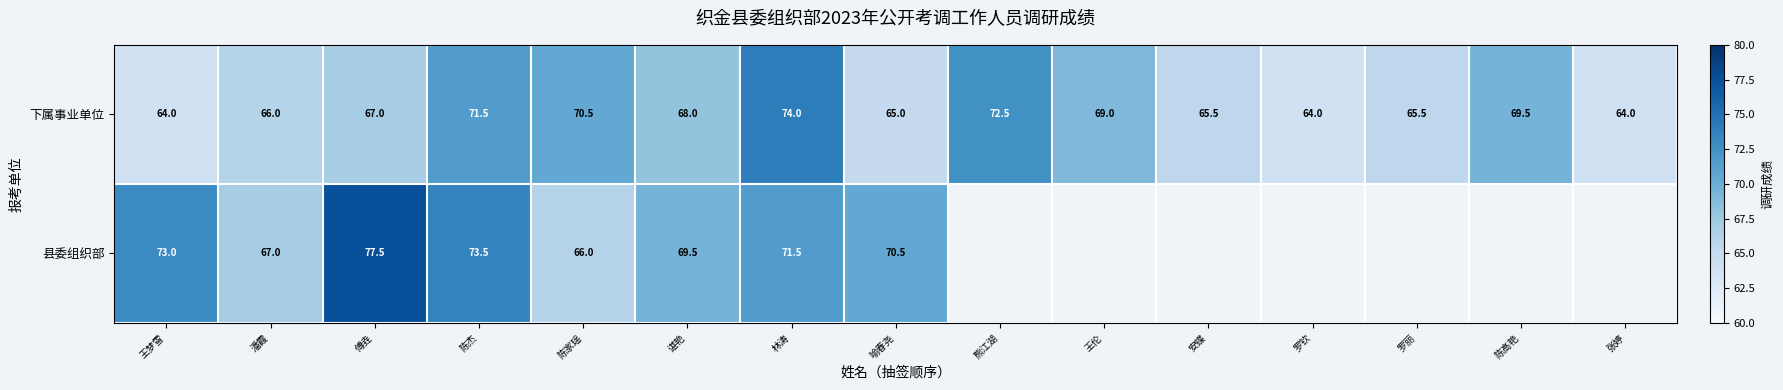

What is the lowest value of the 下属事业单位 series?

64.0